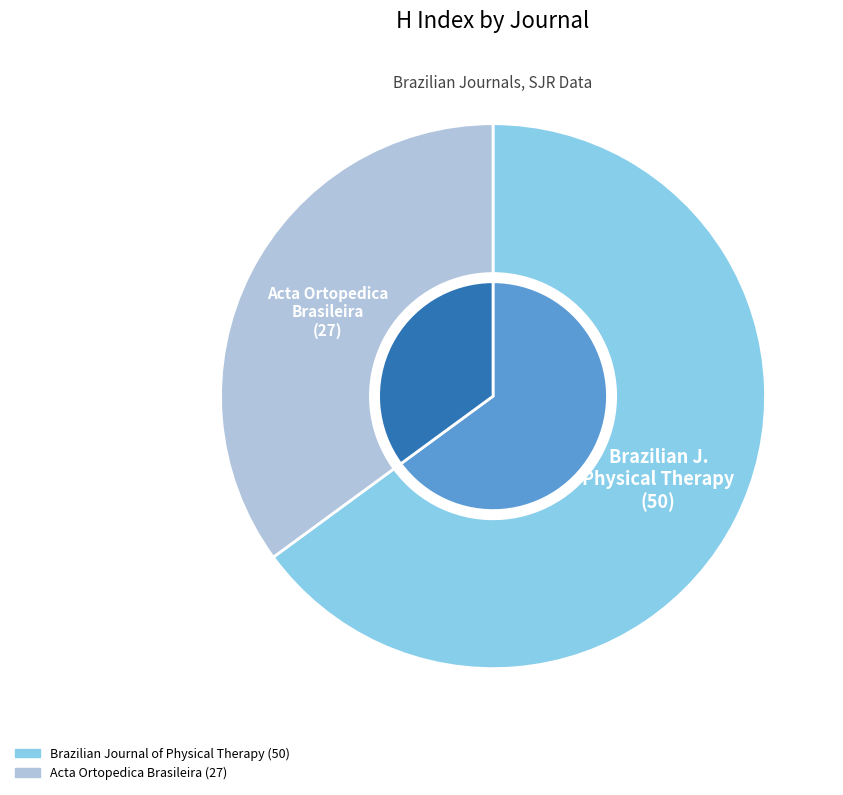

How many slices are in this pie chart?

2